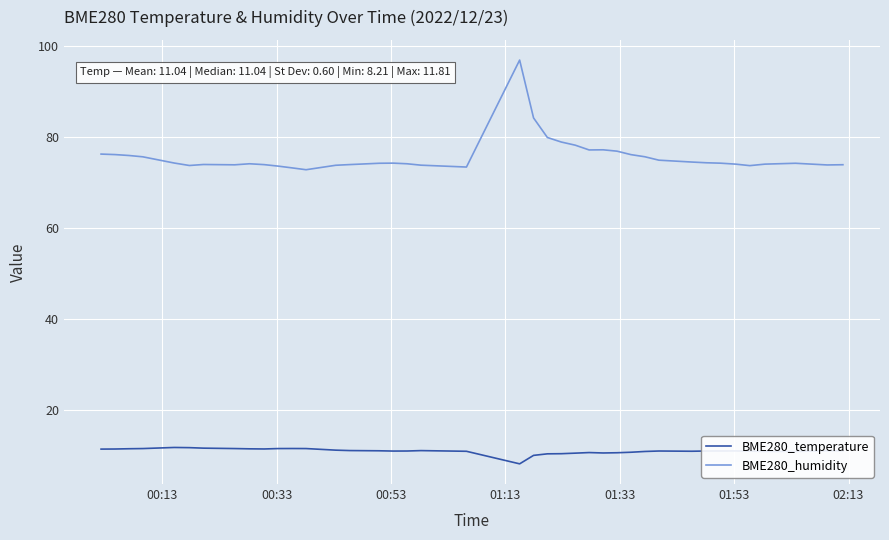

List the series in order of their peak value, highest first.

BME280_humidity, BME280_temperature